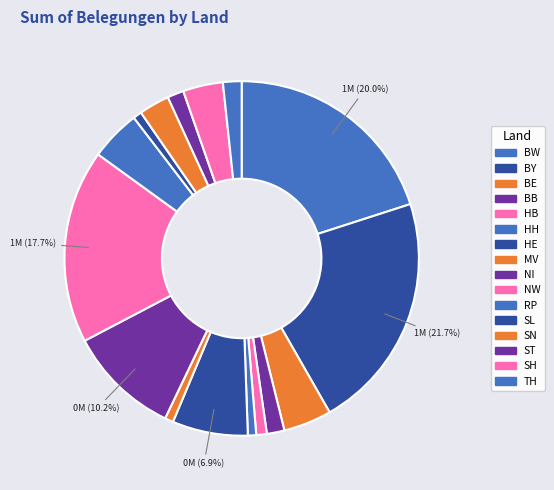

Is there a majority slice in this chart?

No